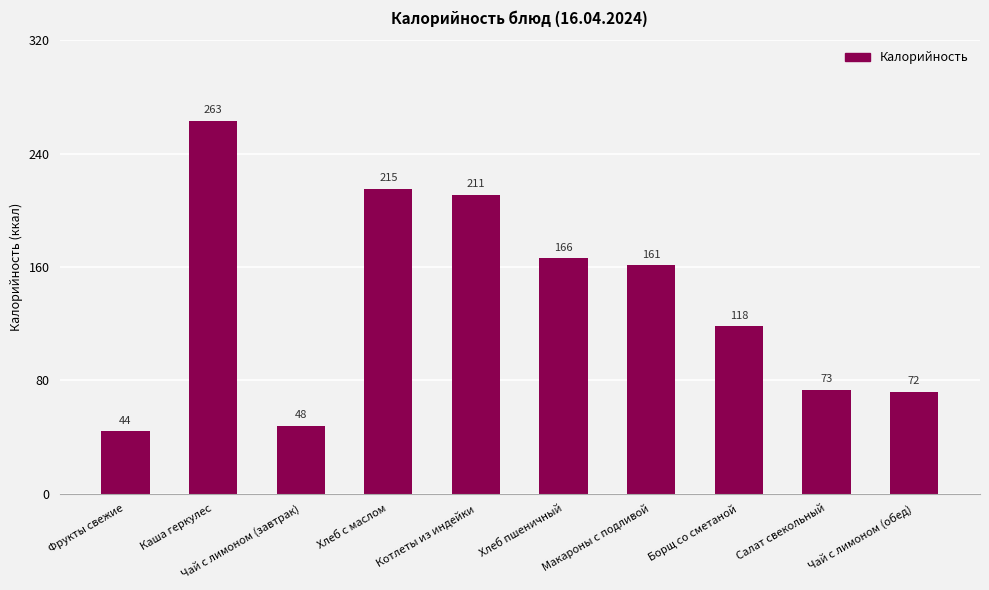

List the labels in order of value, largest first.

Каша геркулес, Хлеб с маслом, Котлеты из индейки, Хлеб пшеничный, Макароны с подливой, Борщ со сметаной, Салат свекольный, Чай с лимоном (обед), Чай с лимоном (завтрак), Фрукты свежие